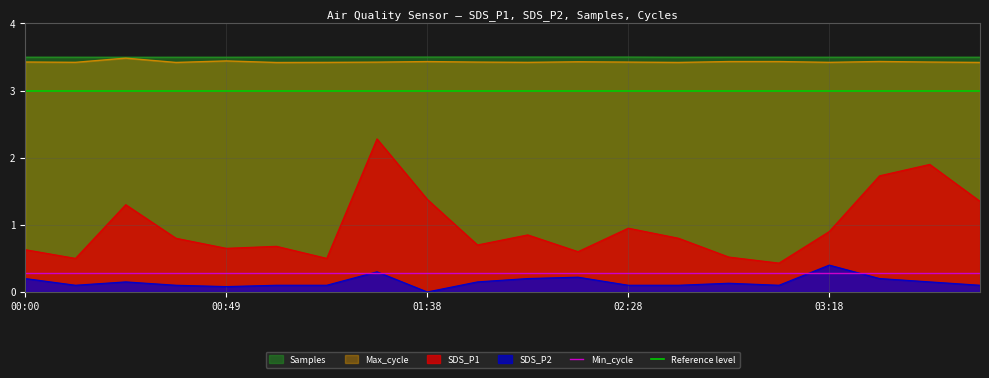

The Max_cycle series shows 3.4 at 00:00. True or false?

True